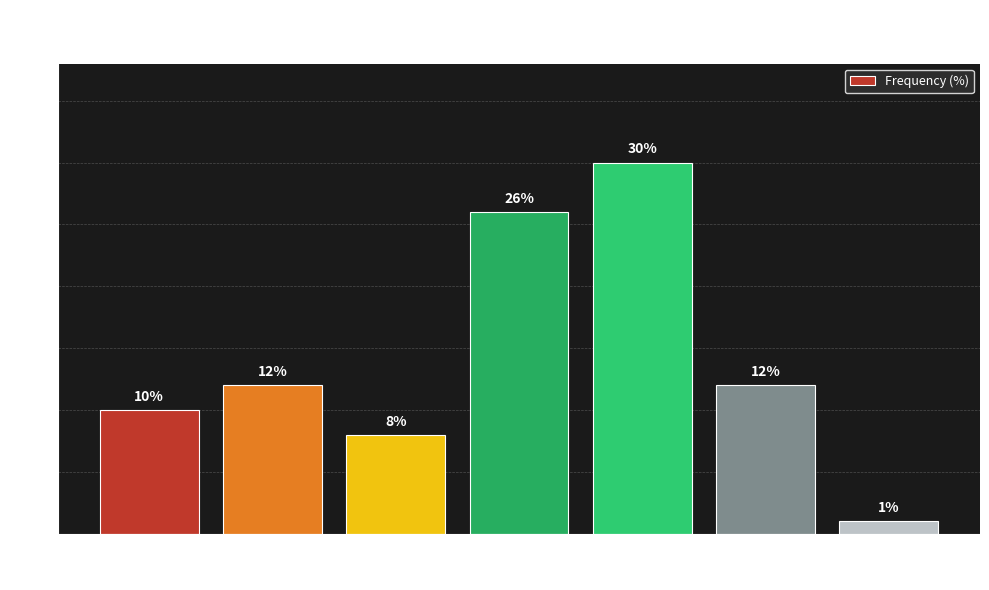

What is the sum of all values?

99